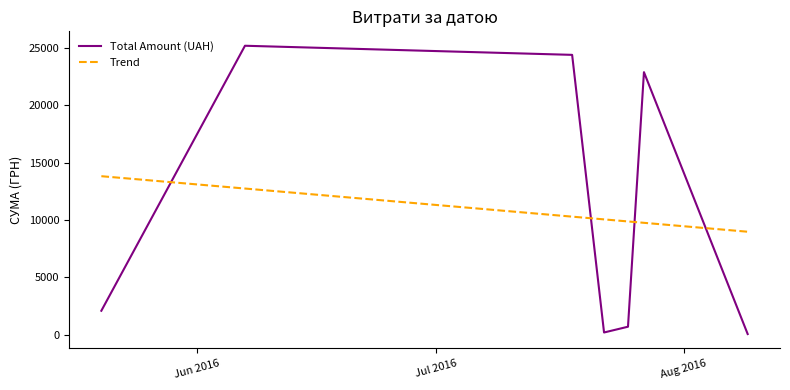

How many intersections are there between Total Amount (UAH) and Trend?

4